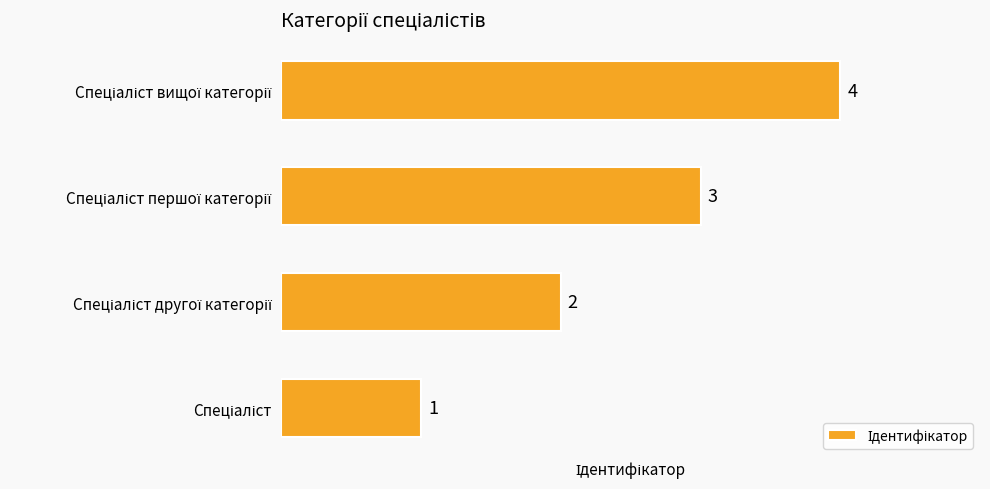

What is the minimum value shown in the chart?

1